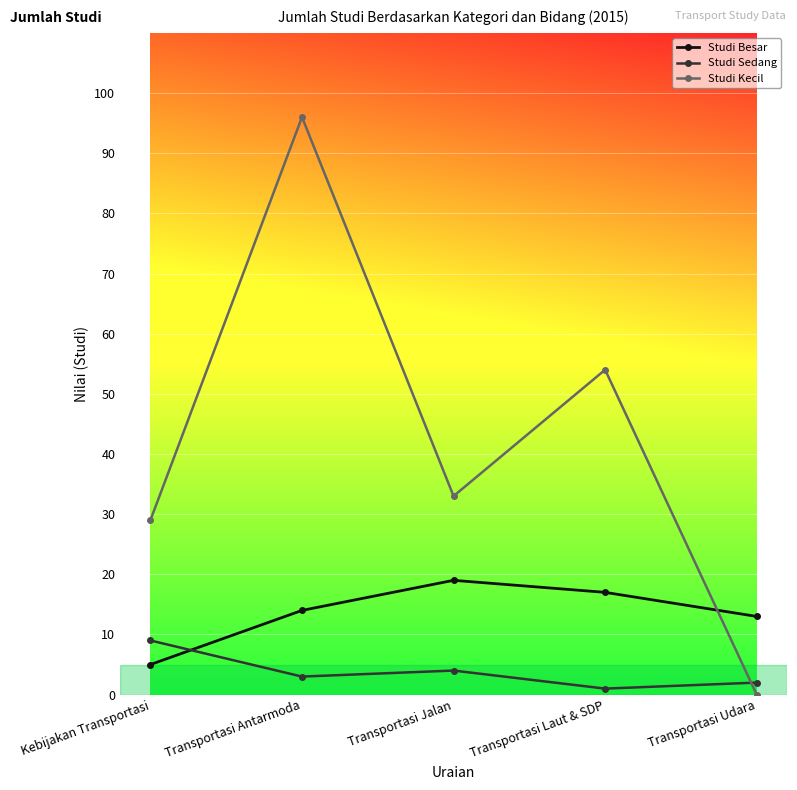

Reading left to right, what are all the values shown in this chart?

Studi Besar: Kebijakan Transportasi=5	Transportasi Antarmoda=14	Transportasi Jalan=19	Transportasi Laut & SDP=17	Transportasi Udara=13
Studi Sedang: Kebijakan Transportasi=9	Transportasi Antarmoda=3	Transportasi Jalan=4	Transportasi Laut & SDP=1	Transportasi Udara=2
Studi Kecil: Kebijakan Transportasi=29	Transportasi Antarmoda=96	Transportasi Jalan=33	Transportasi Laut & SDP=54	Transportasi Udara=0